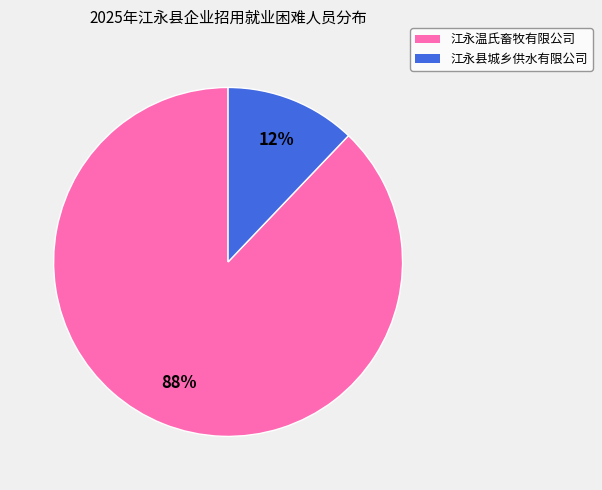

What is the largest slice in the pie chart?

江永温氏畜牧有限公司